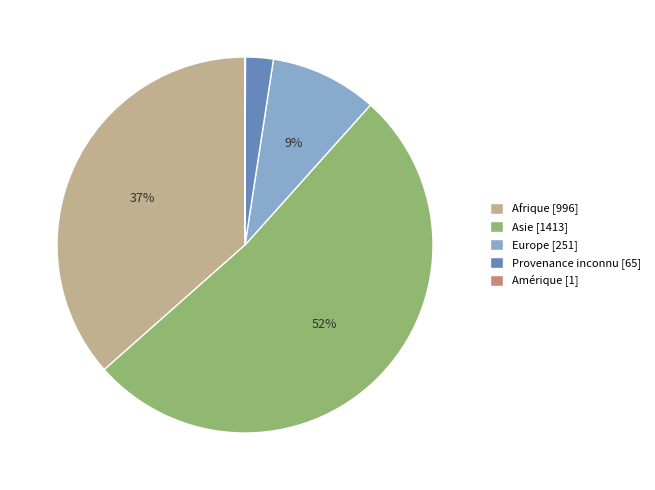

To the nearest percent, what portion does Provenance inconnu [65] represent?

2%